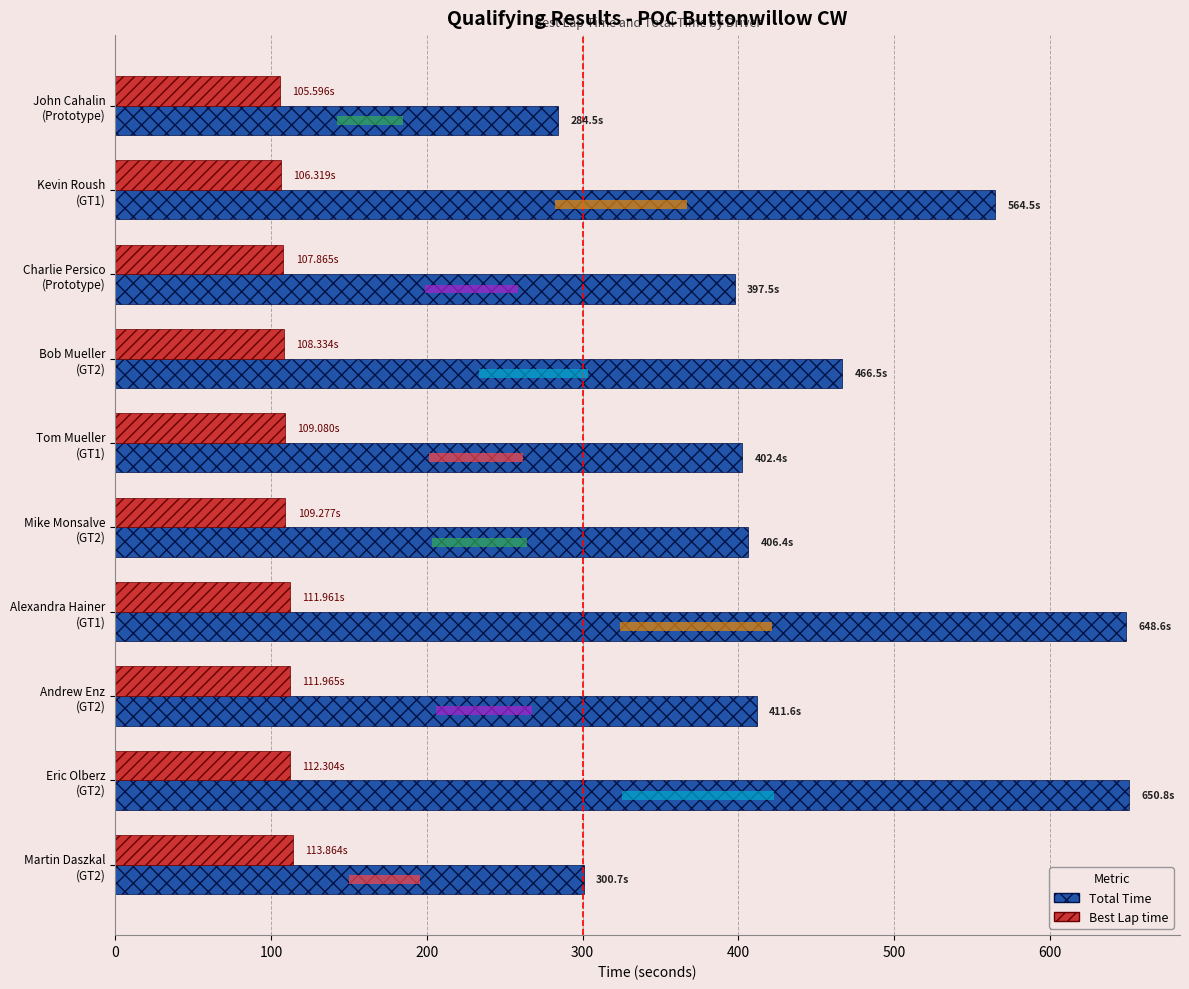

How many values in the Total Time series are below 411?

5